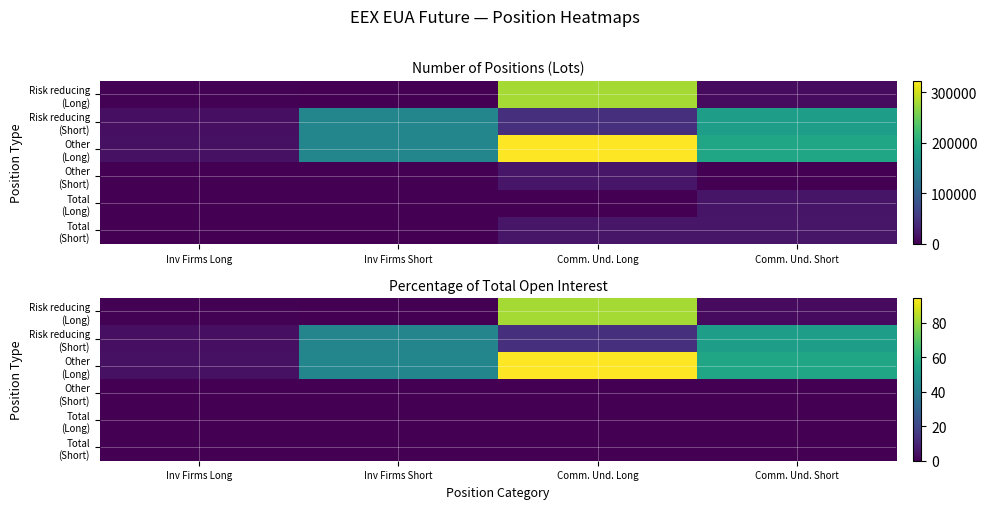

Which category has the highest value across all series?

Comm. Und. Long